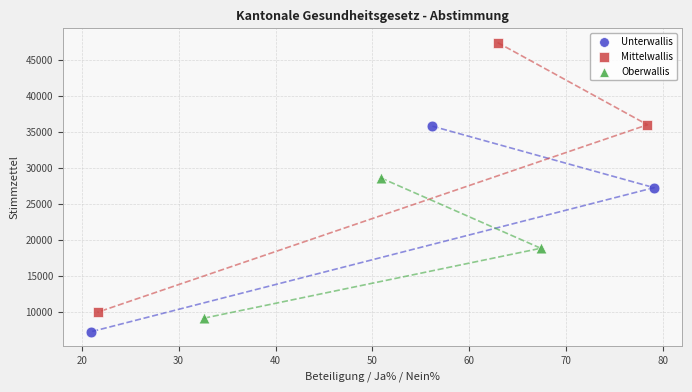

Which series reaches the minimum Y coordinate?

Unterwallis